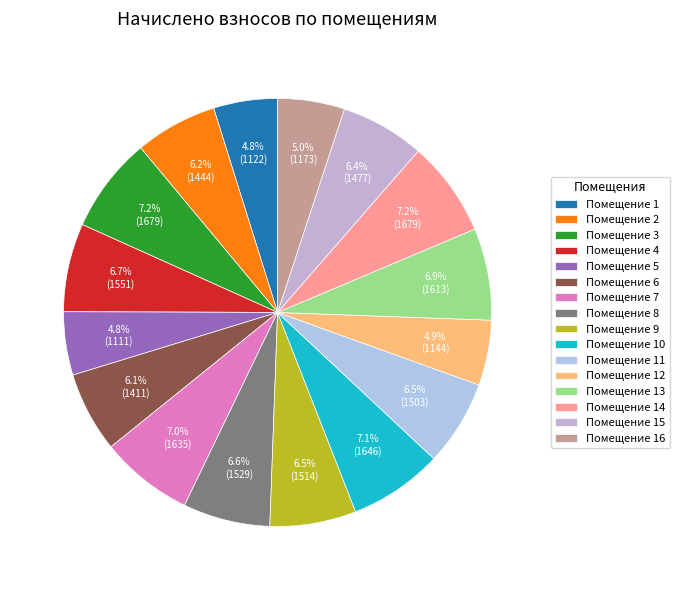

What is the largest slice in the pie chart?

3